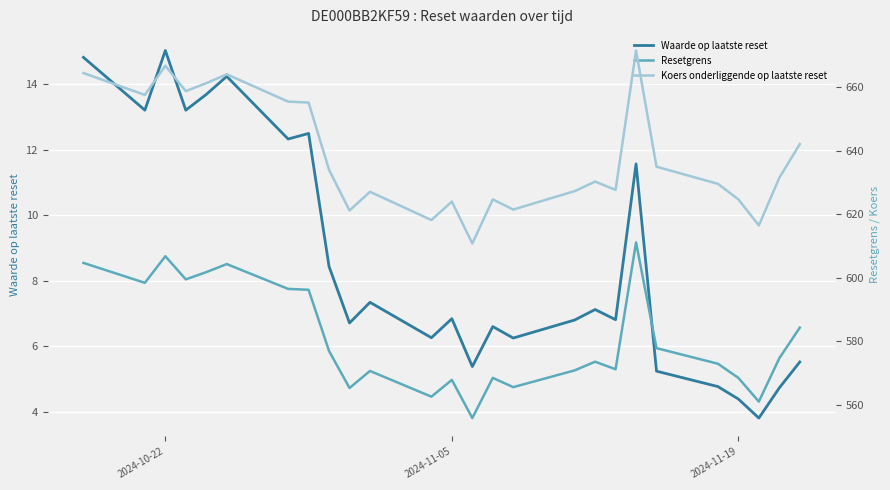

In Waarde op laatste reset, how many points are higher than both neighbors (excluding endpoints)?

8